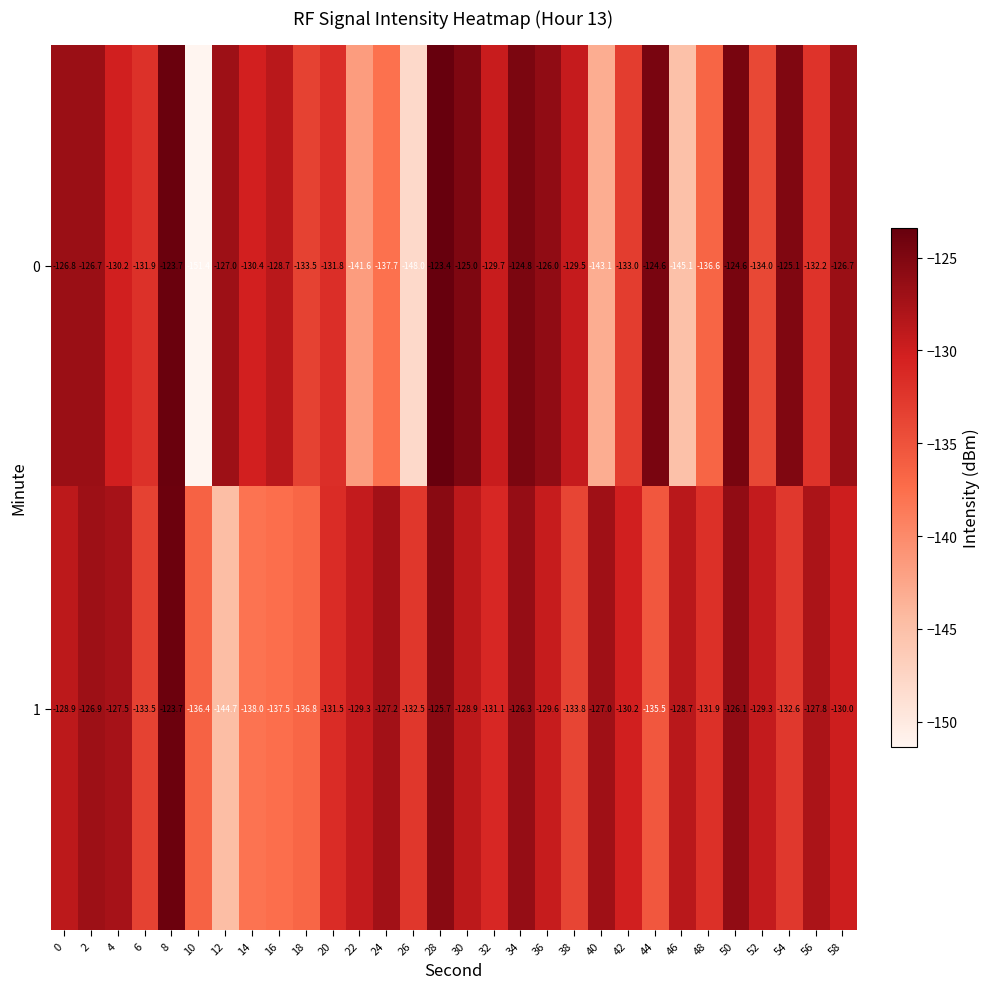

What is the difference between the highest and lowest values at 6?

1.6